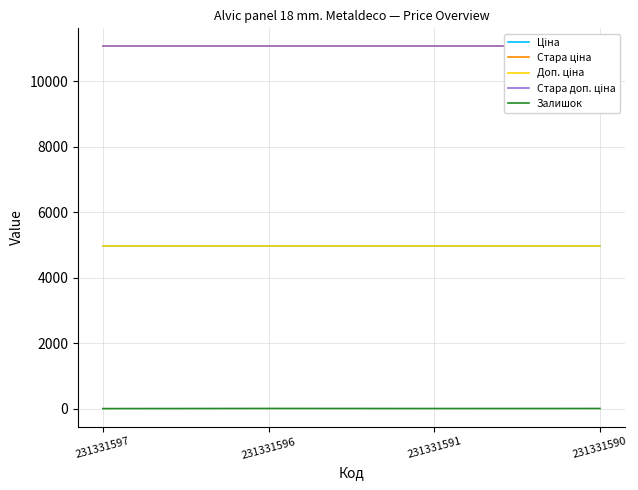

True or false: Ціна has more than 1 points higher than both neighbors.

False